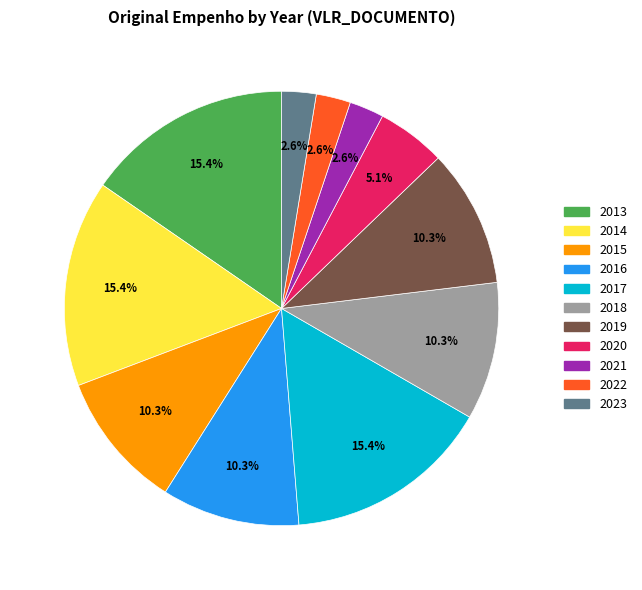

Is it true that 2020 is 1% of the pie?

False